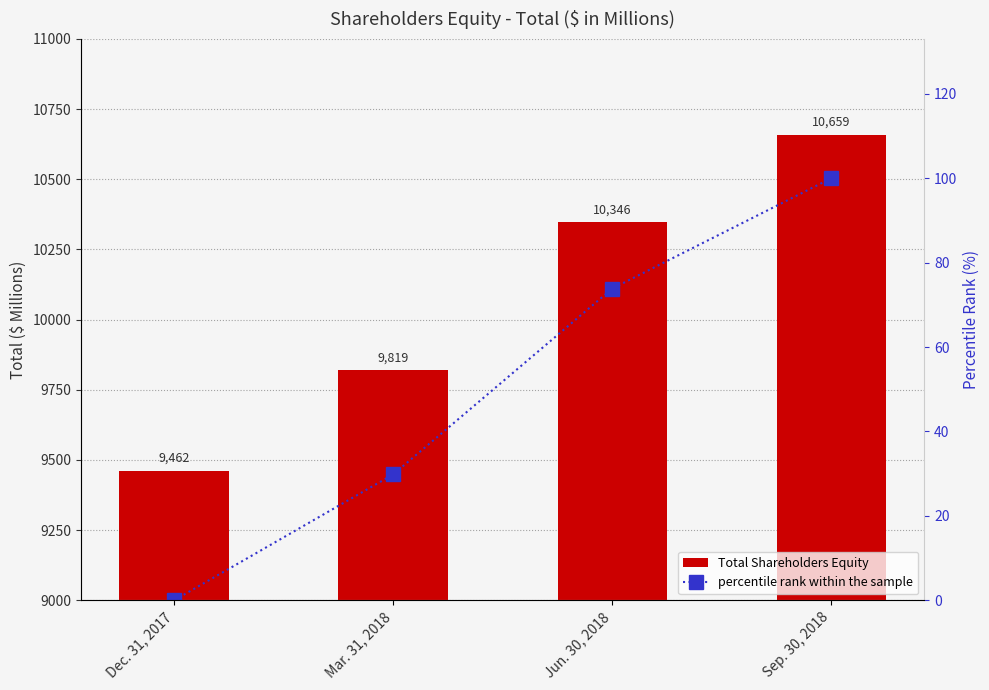

Which series has the widest spread of values?

Total Shareholders Equity